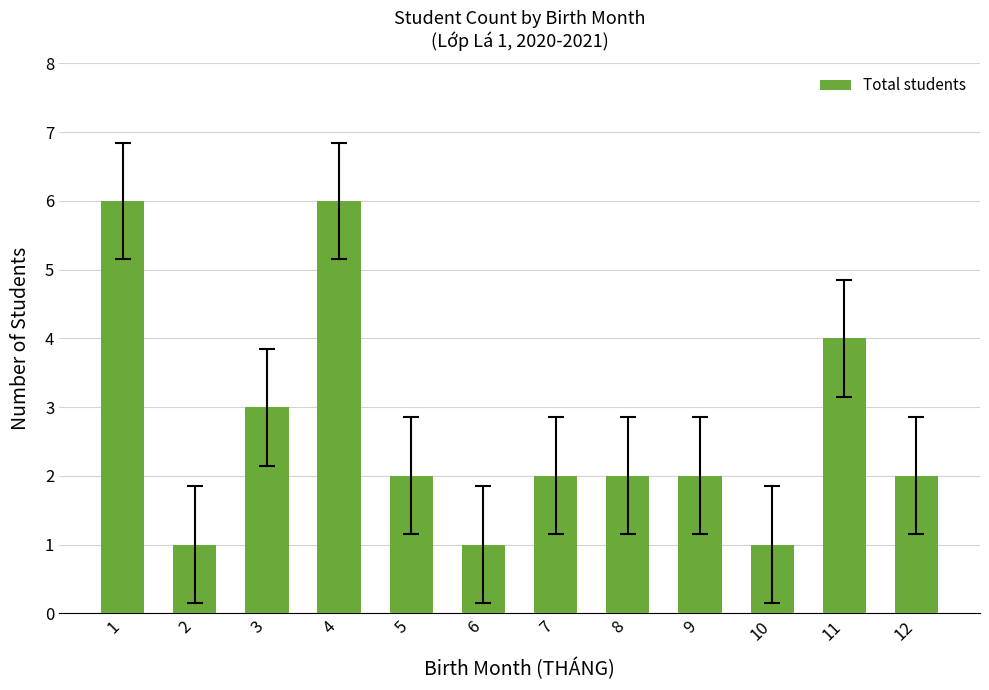

Are the bars horizontal?

No